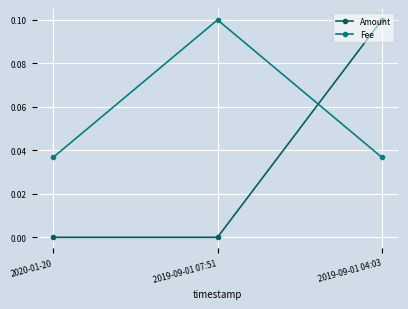

How many lines are shown in the chart?

2